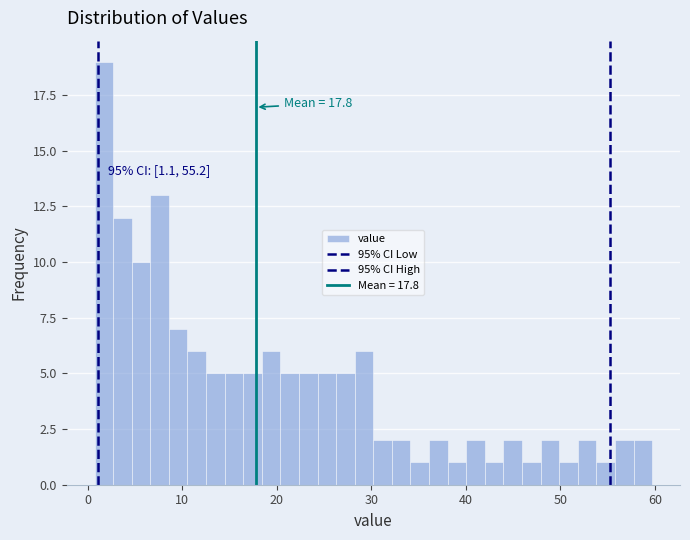

Read against the x-axis, roughly where is the centre of the tallest bar?

2